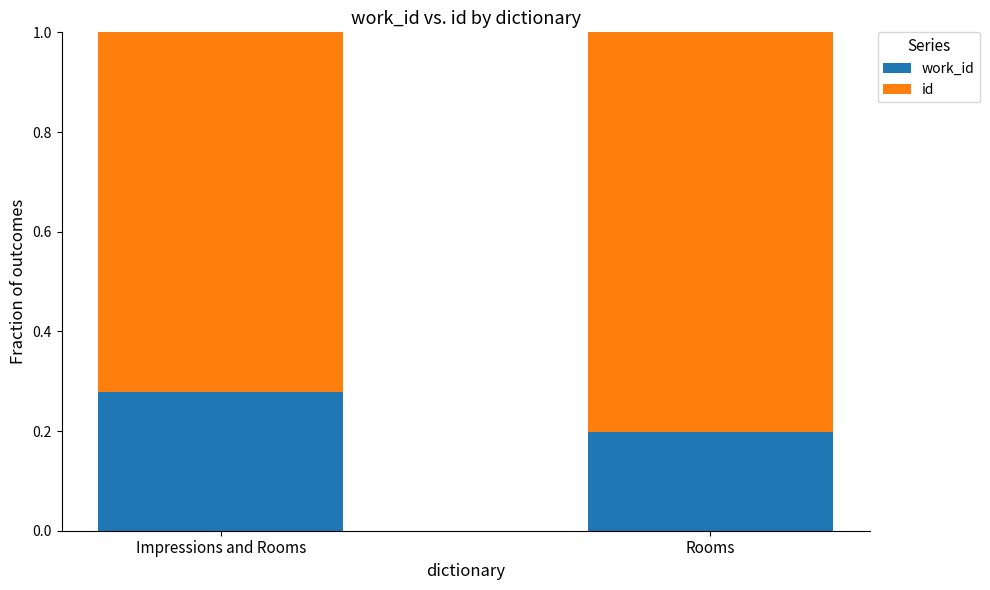

Are the bars horizontal?

No